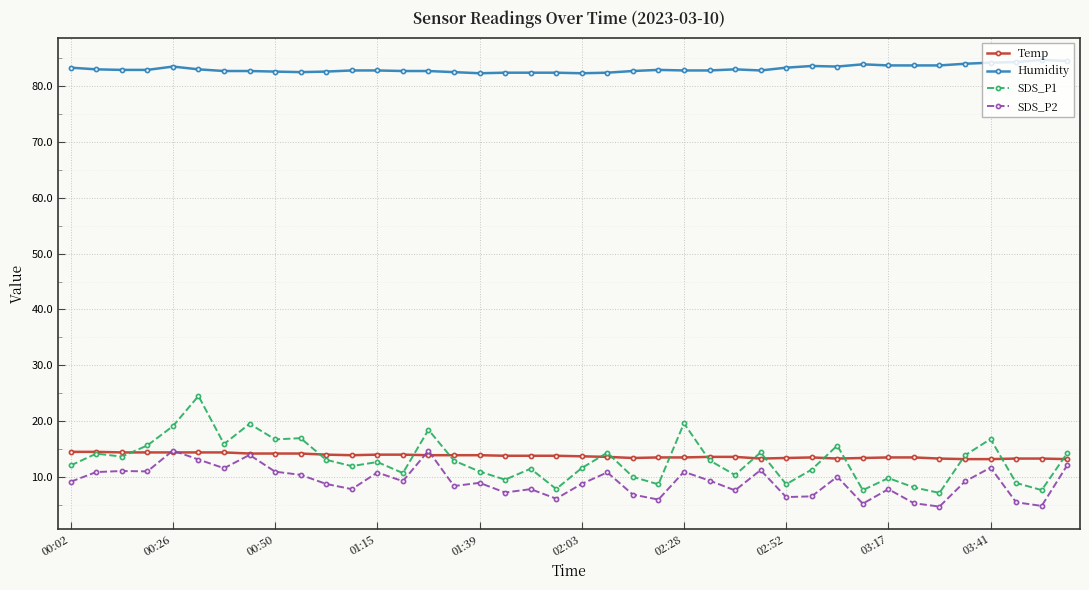

True or false: Humidity has more than 0 points higher than both neighbors.

True